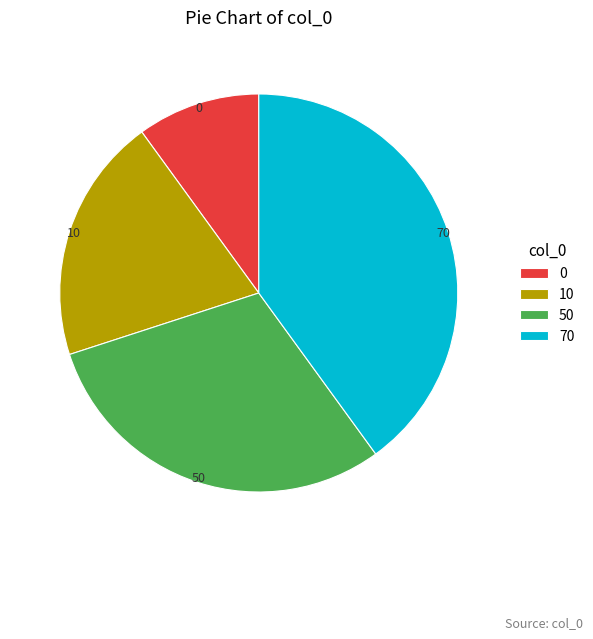

Does any single category account for the majority?

No